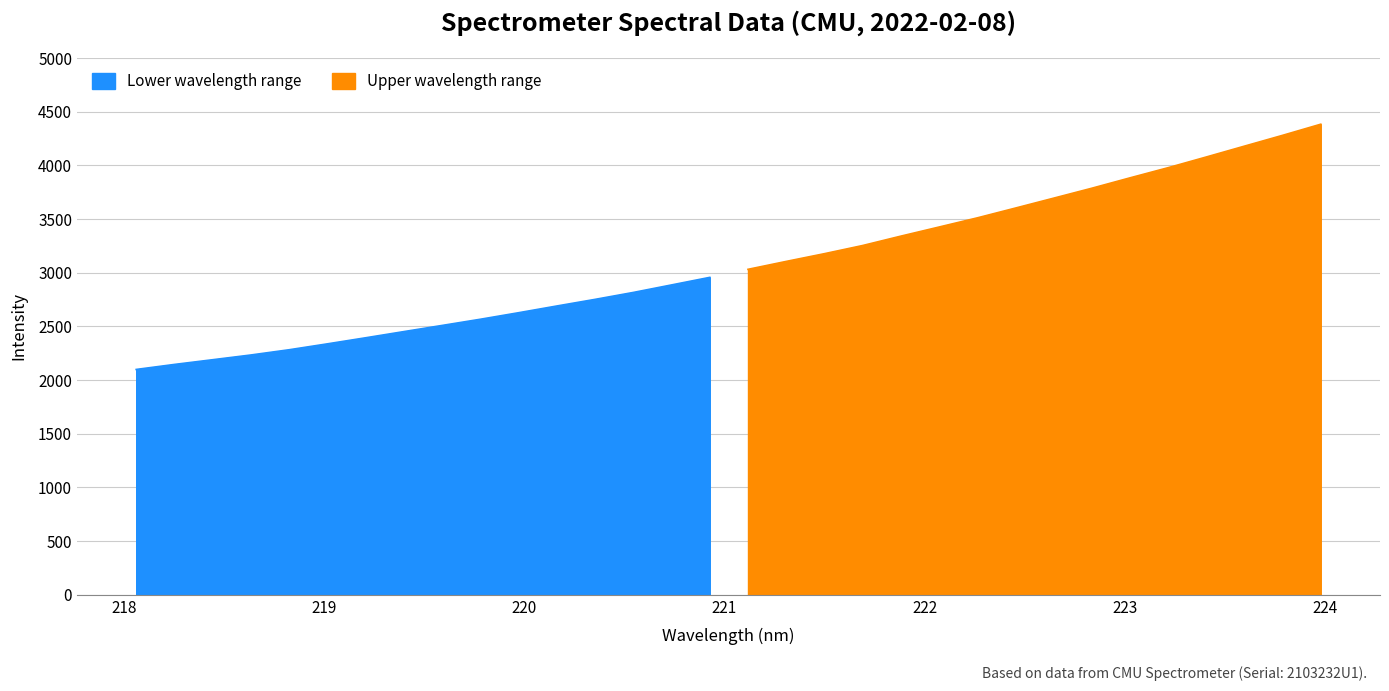

The chart shows a value of 3105.9 at 221.3083. True or false?

True